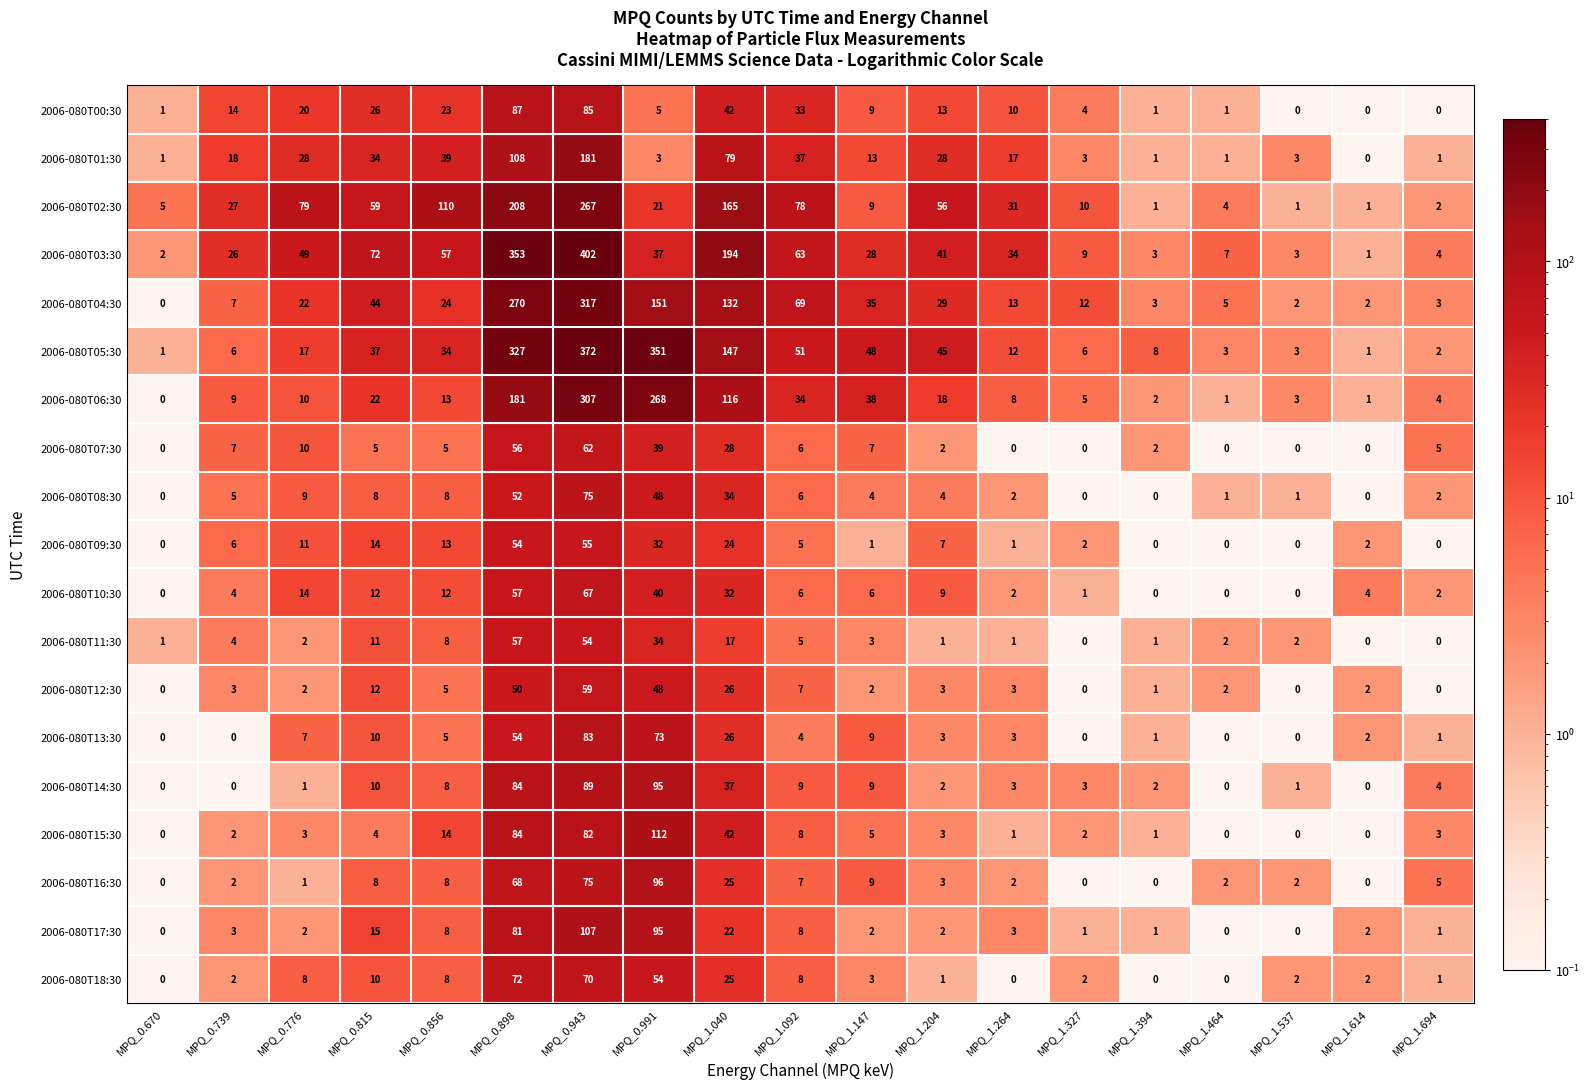

Rank the series by their maximum value, from lowest to highest.

2006-080T09:30, 2006-080T11:30, 2006-080T12:30, 2006-080T07:30, 2006-080T10:30, 2006-080T18:30, 2006-080T08:30, 2006-080T13:30, 2006-080T00:30, 2006-080T14:30, 2006-080T16:30, 2006-080T17:30, 2006-080T15:30, 2006-080T01:30, 2006-080T02:30, 2006-080T06:30, 2006-080T04:30, 2006-080T05:30, 2006-080T03:30